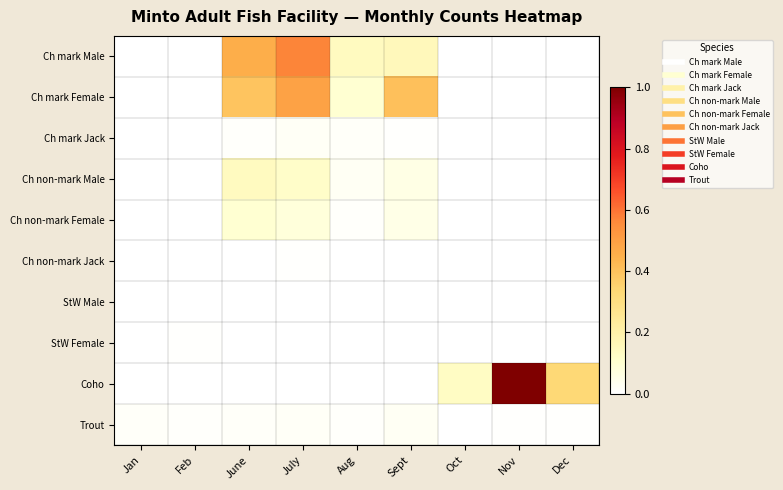

Which series changed the most between Aug and Nov?

Coho